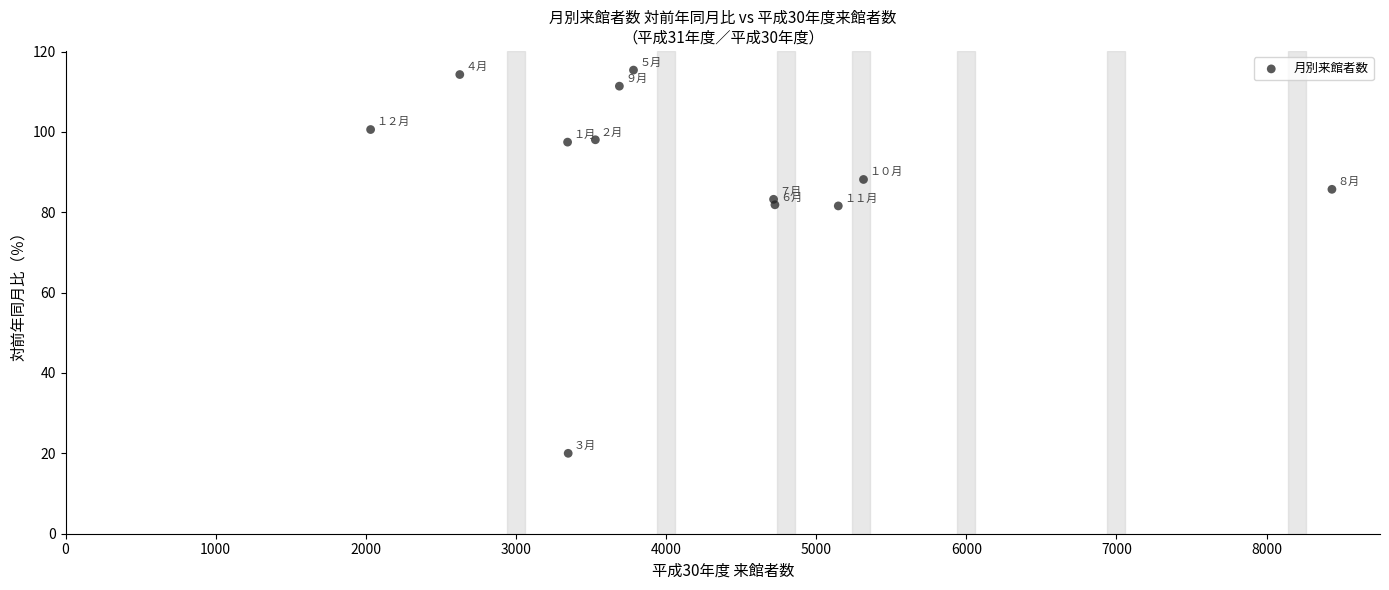

What is the range of X values (max minus min)?

6403.0